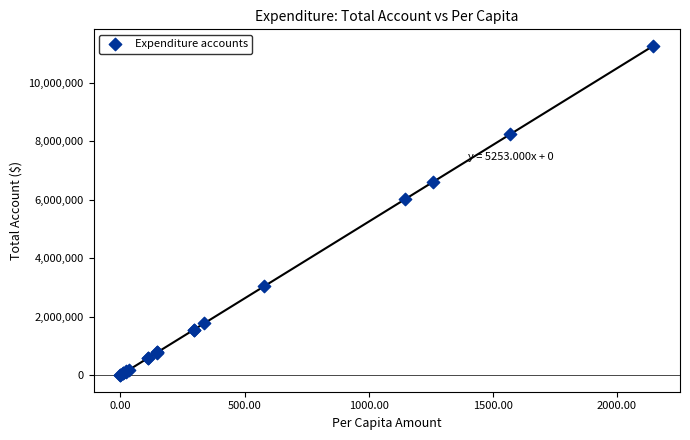

What Y value in the scatter plot is closest to 5634000?

6025000